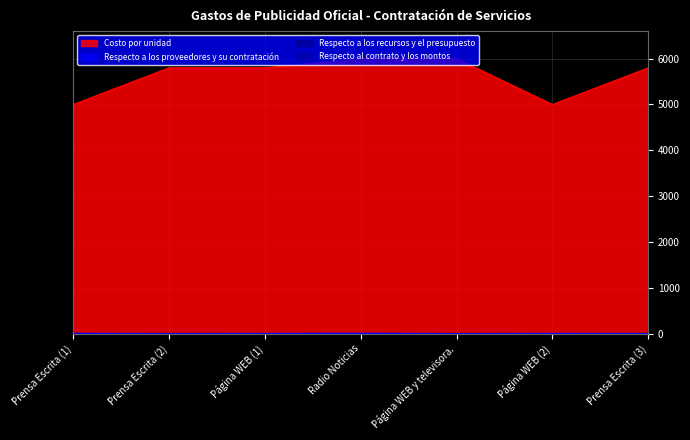

What is the sum of the Respecto a los proveedores y su contratación values at Página WEB (2) and Prensa Escrita (1)?

11